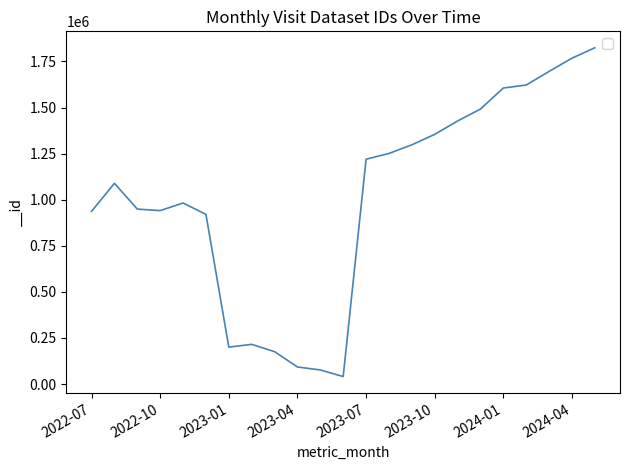

What is the maximum value shown in the chart?

1824248